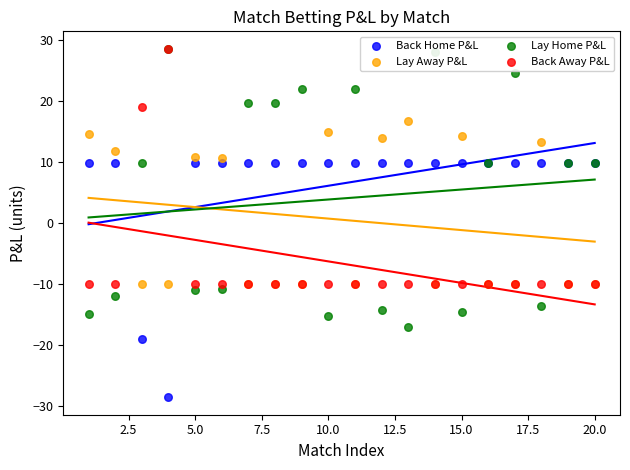

Which series contains the lowest Y value?

Back Home P&L